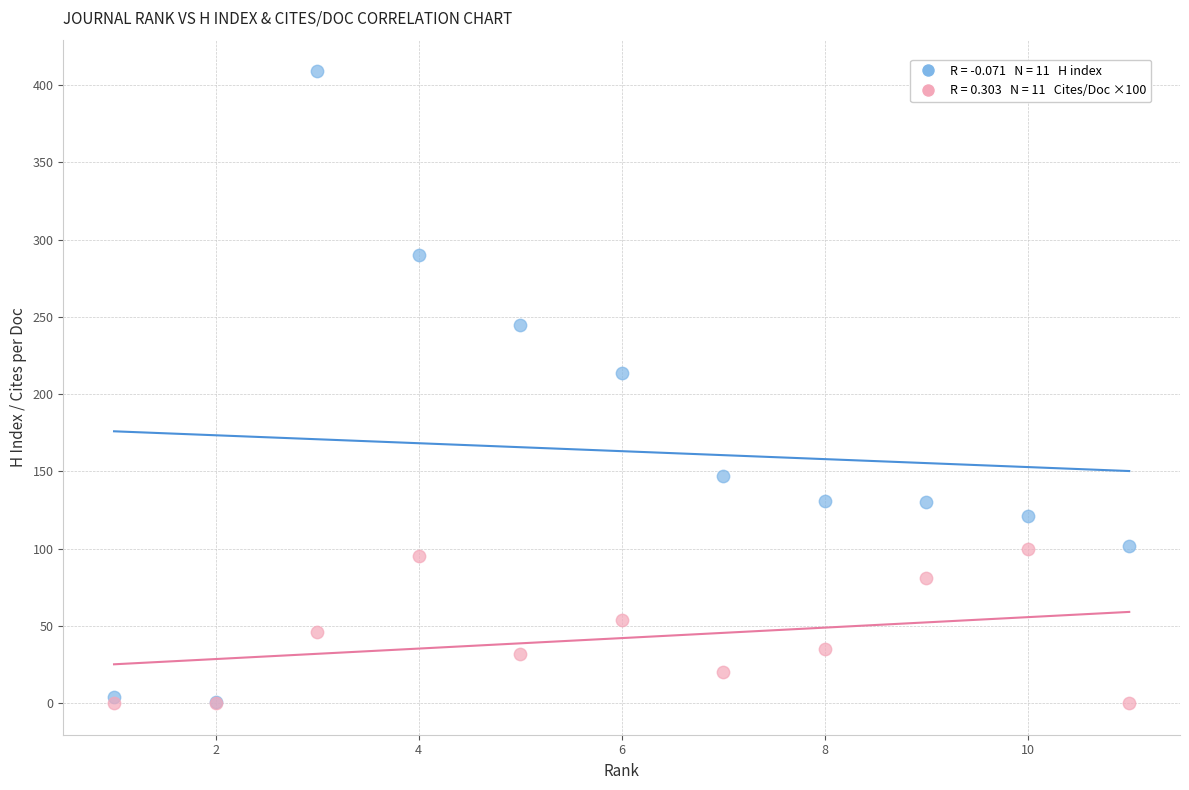

Across all series, what Y value is closest to 204?

214